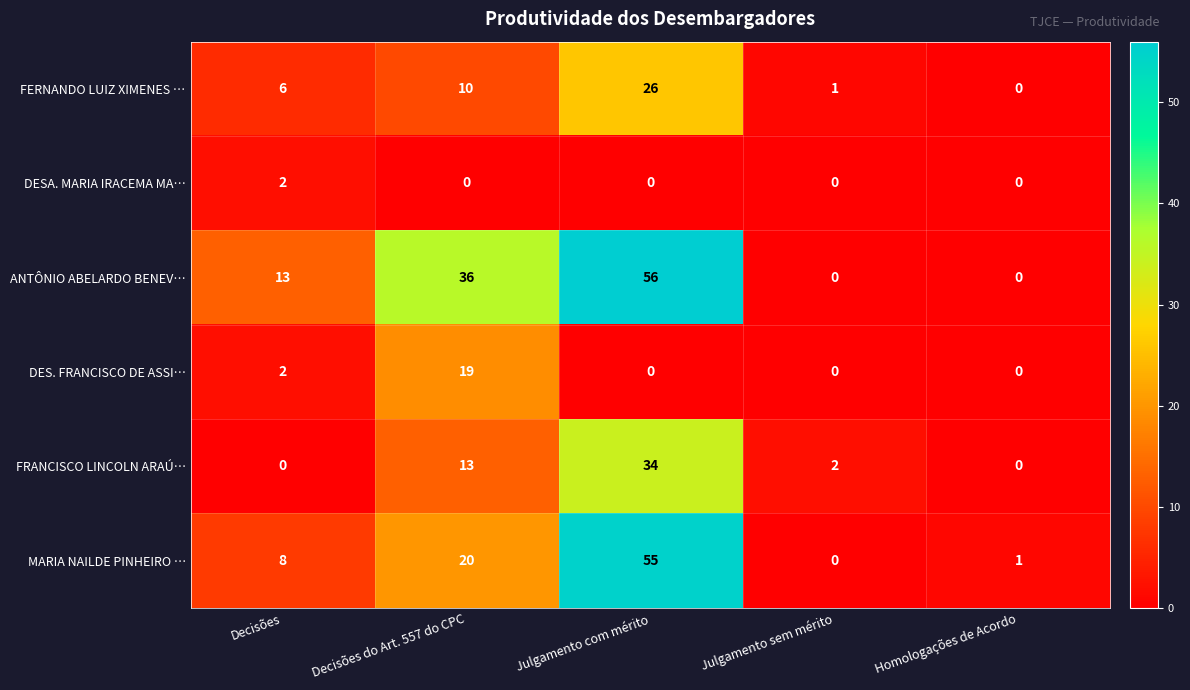

Reading left to right, transcribe all the data shown in this chart.

FERNANDO LUIZ XIMENES …: 6	10	26	1	0
DESA. MARIA IRACEMA MA…: 2	0	0	0	0
ANTÔNIO ABELARDO BENEV…: 13	36	56	0	0
DES. FRANCISCO DE ASSI…: 2	19	0	0	0
FRANCISCO LINCOLN ARAÚ…: 0	13	34	2	0
MARIA NAILDE PINHEIRO …: 8	20	55	0	1